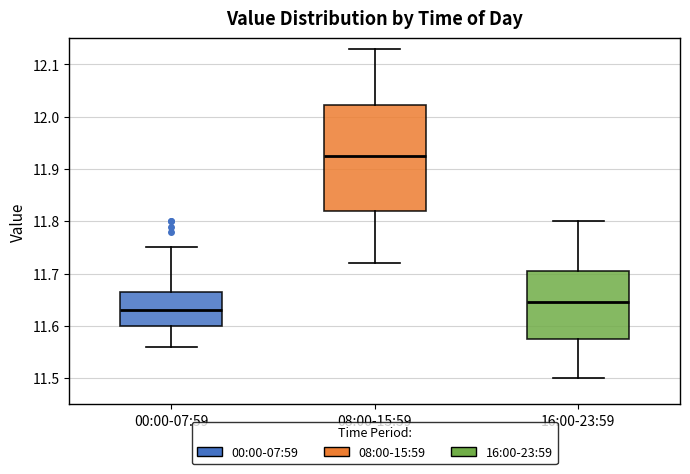

Reading left to right, transcribe this box plot: for each box, give where its median line is, the range the box spans, and where its two whiskers end, as read against the y-axis. The values are not printed on the chart, so give them approximately, as read against the axis.

00:00-07:59: median 11.63, box 11.60 to 11.67, whiskers 11.56 to 11.75
08:00-15:59: median 11.93, box 11.82 to 12.02, whiskers 11.72 to 12.13
16:00-23:59: median 11.65, box 11.58 to 11.71, whiskers 11.50 to 11.80